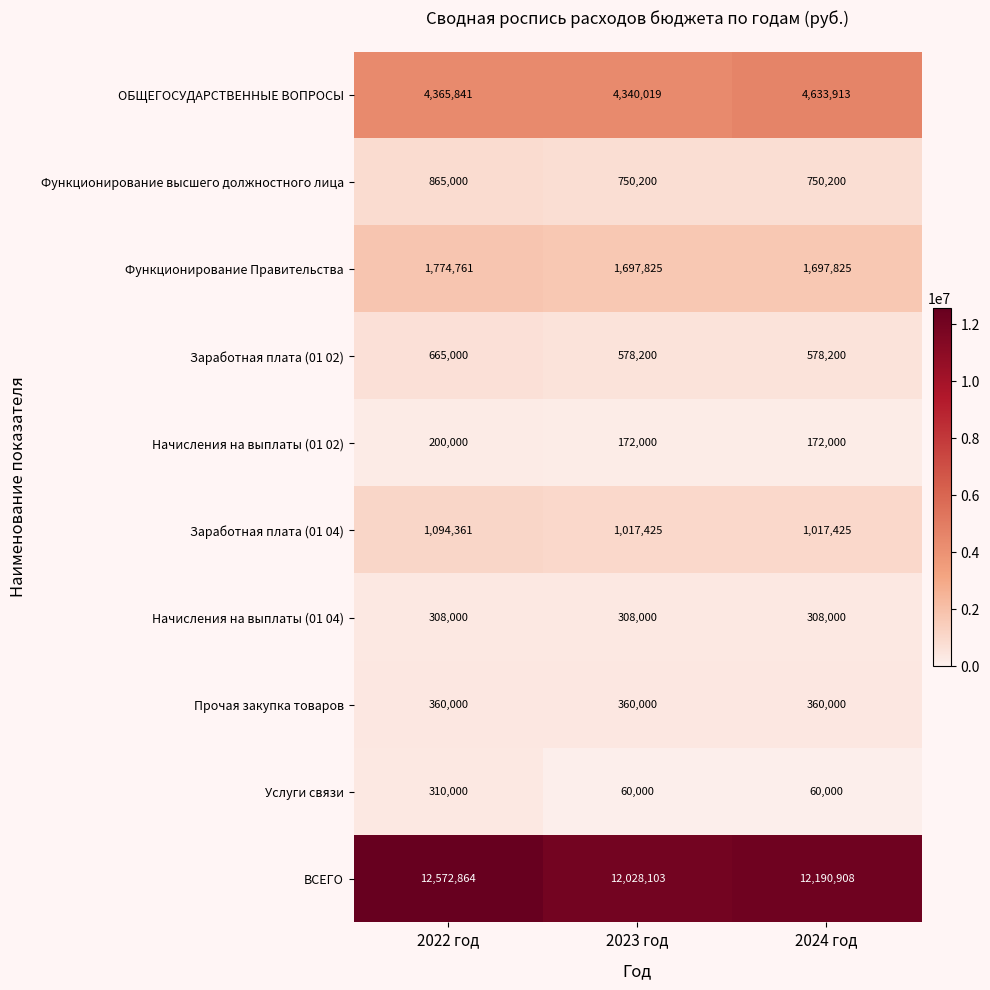

At how many categories does at least one series exceed 1458053?

3